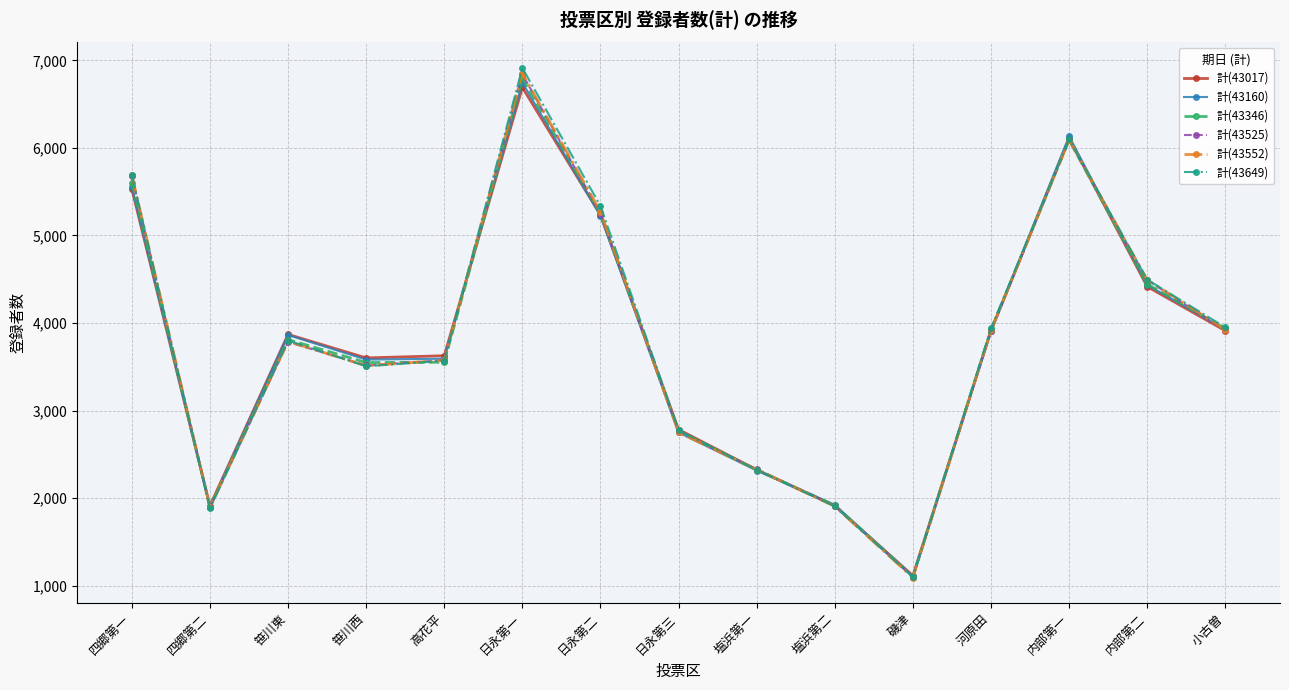

What is the sum of the 計(43017) values at 四郷第二 and 塩浜第一?

4234